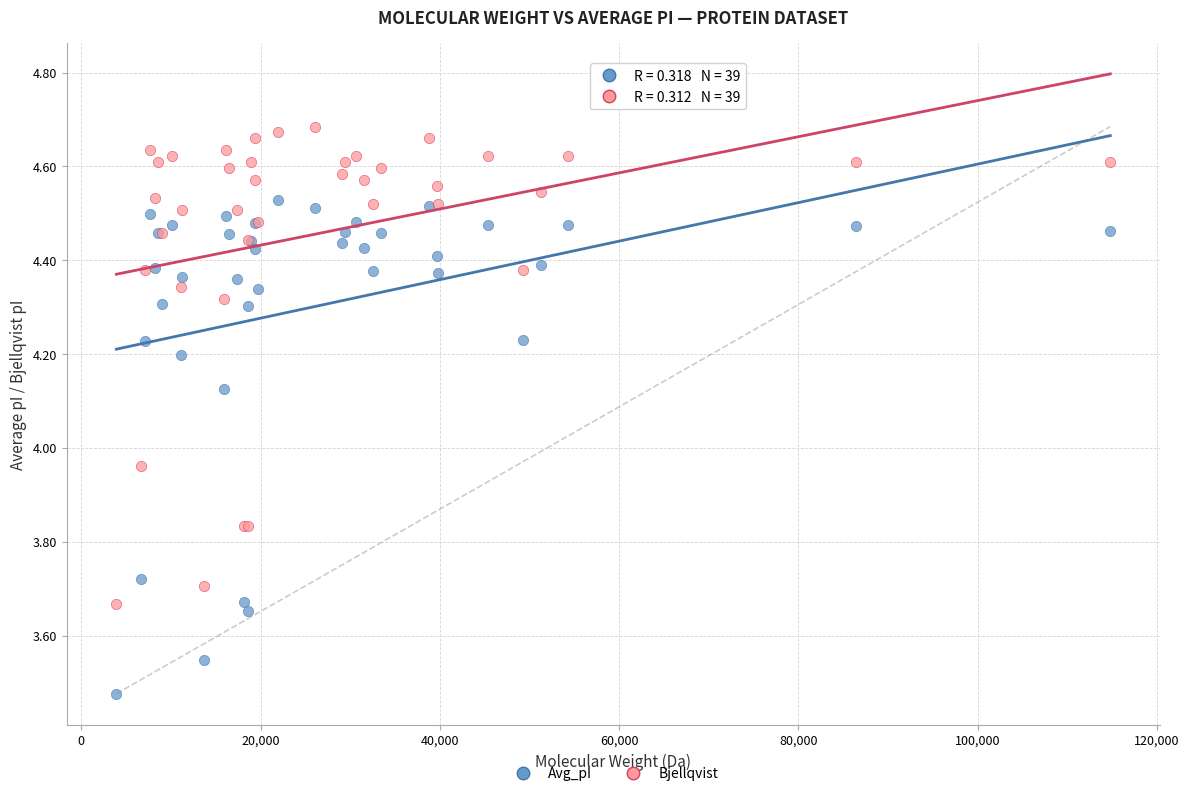

Which series contains the lowest Y value?

Avg_pI